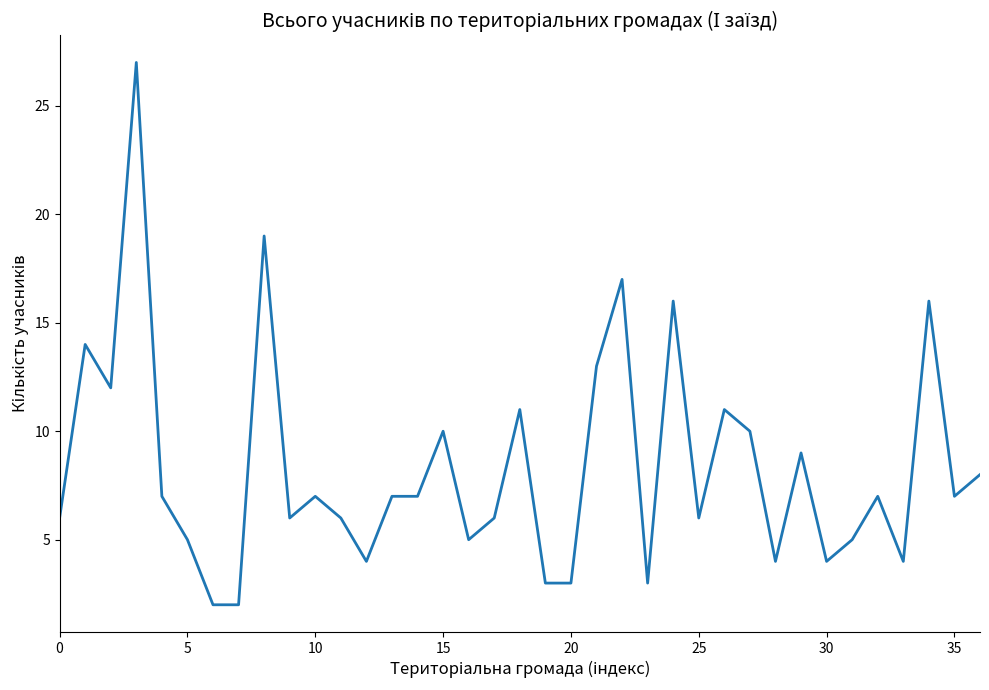

What is the difference between the maximum and minimum values?

25